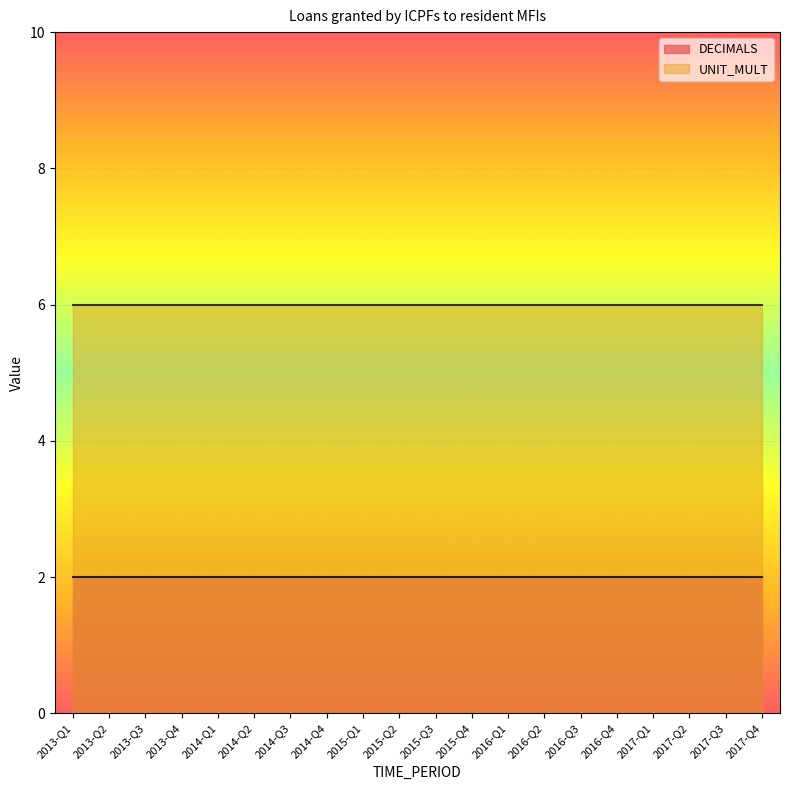

At how many categories does at least one series exceed 5?

20